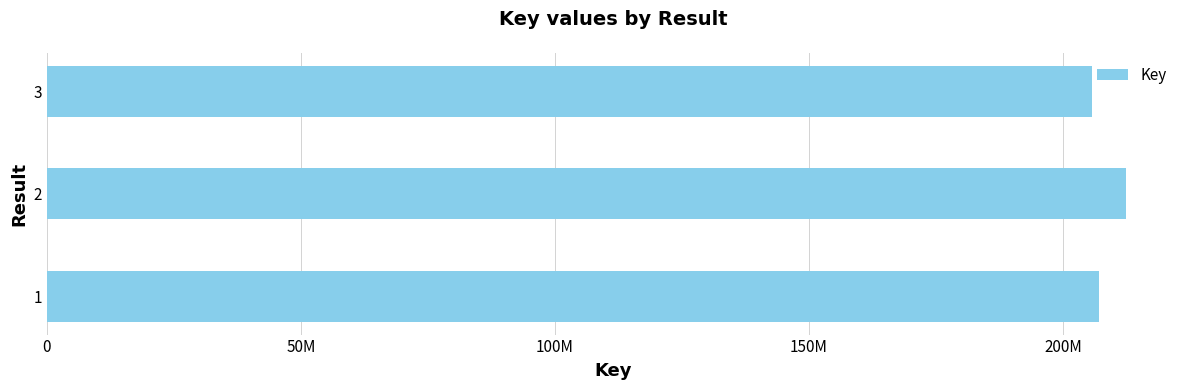

What is the sum of all values?

625136443